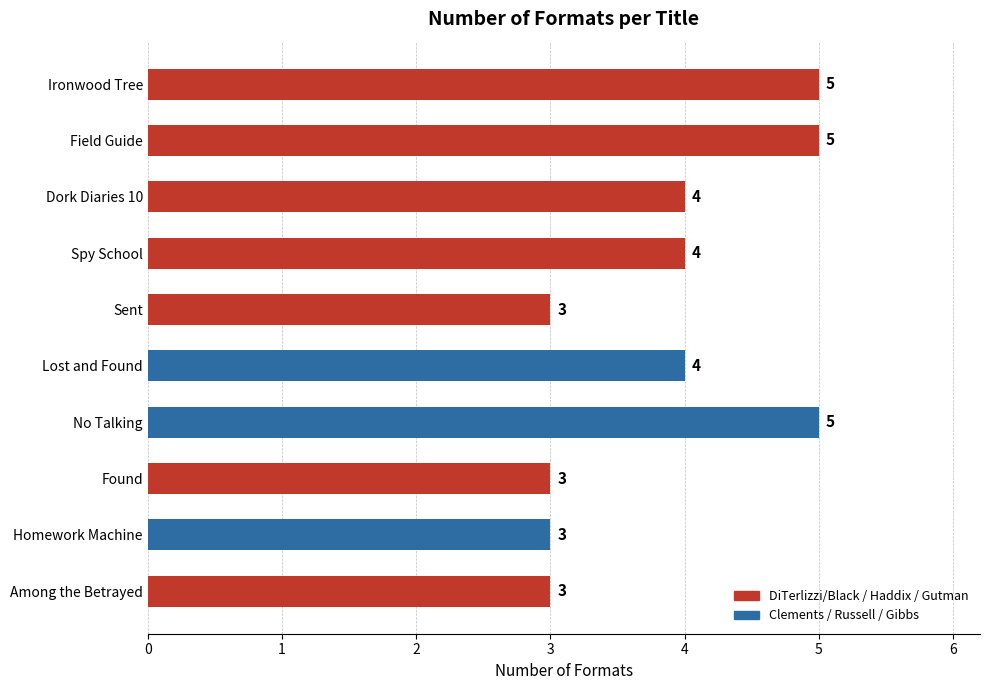

Is it true that the value at Lost and Found is 4?

True